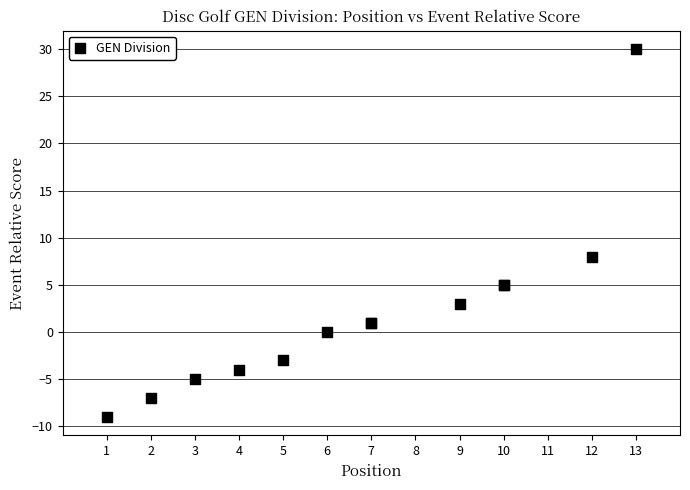

What Y value in the scatter plot is closest to 10?

8